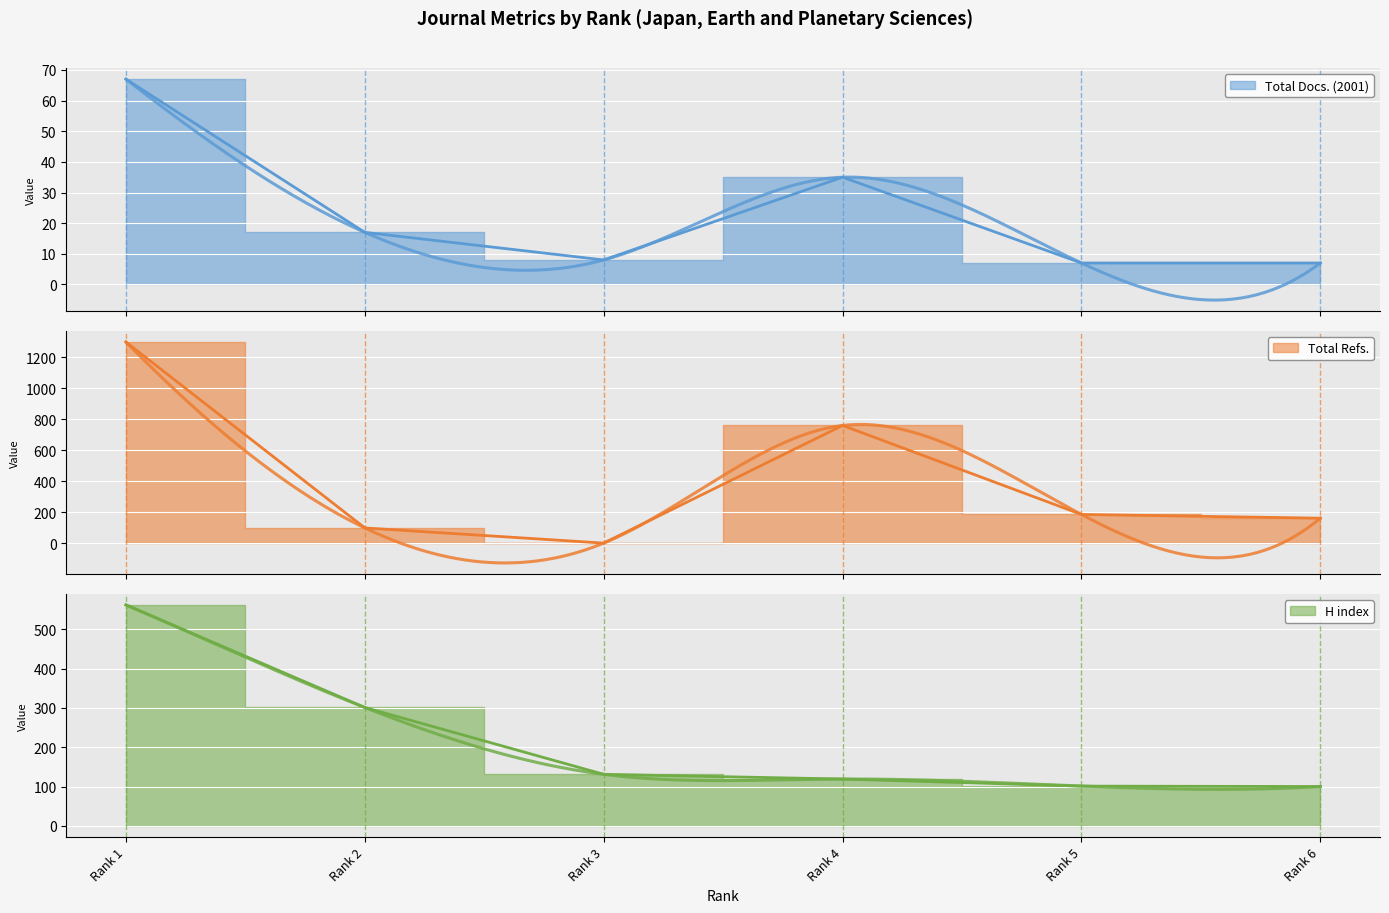

What are all the series names shown in the legend?

Total Docs. (2001), Total Refs., H index